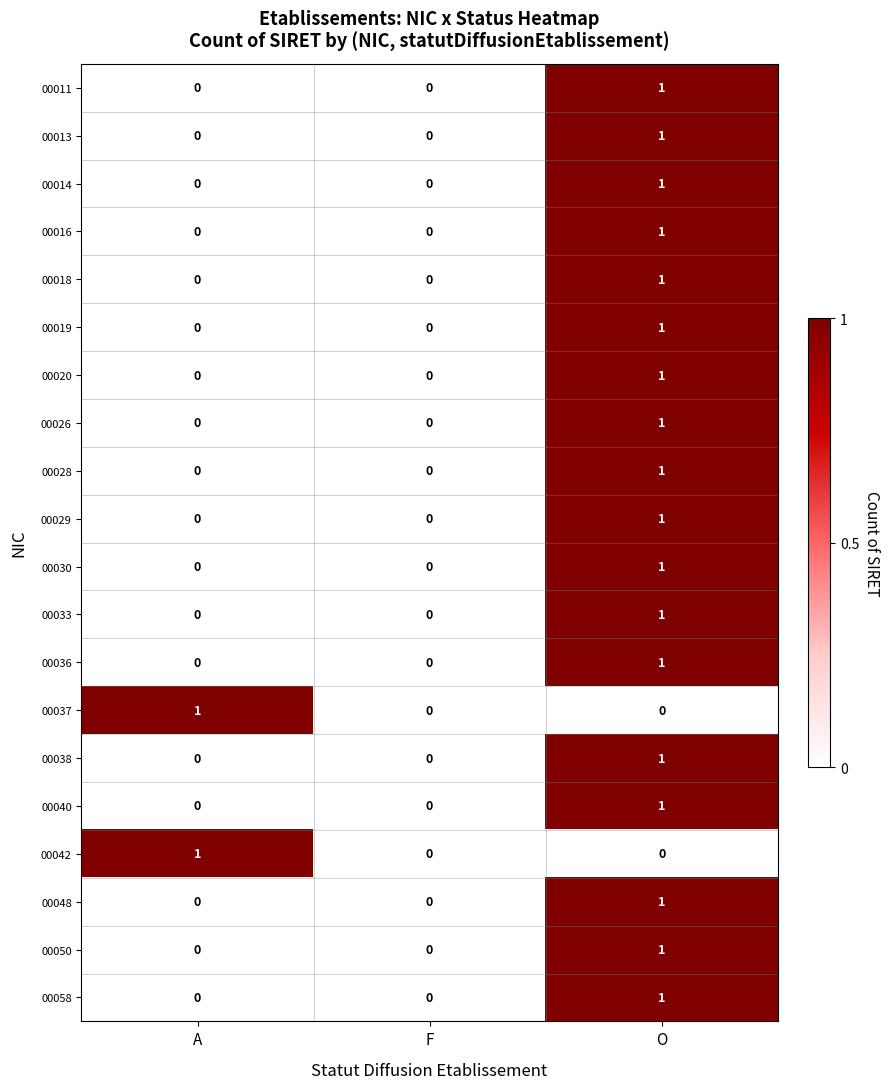

The 00030 series shows 0 at F. True or false?

True